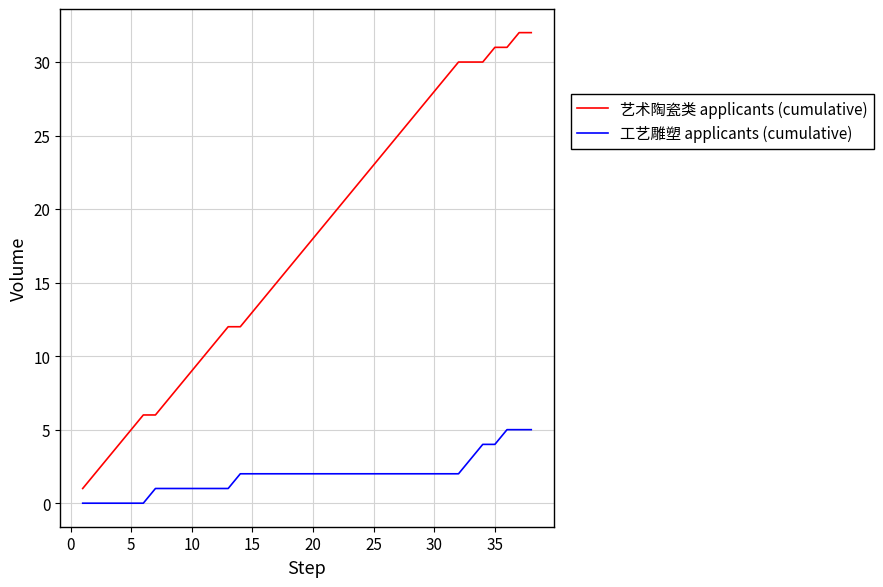

Count the number of data series in this chart.

2